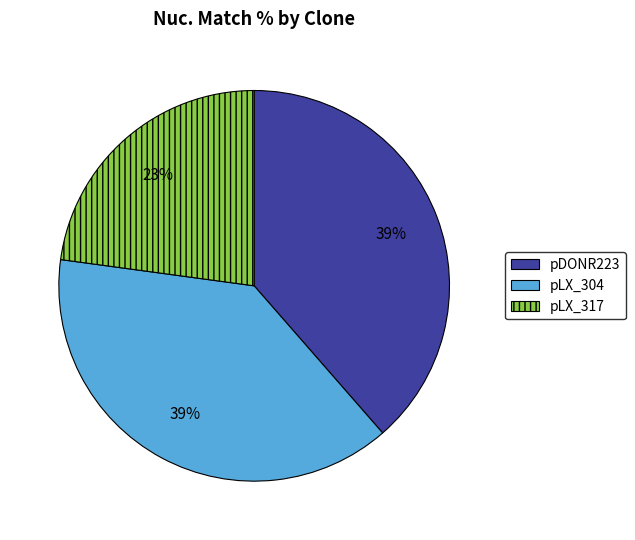

How many segments does this pie chart have?

3